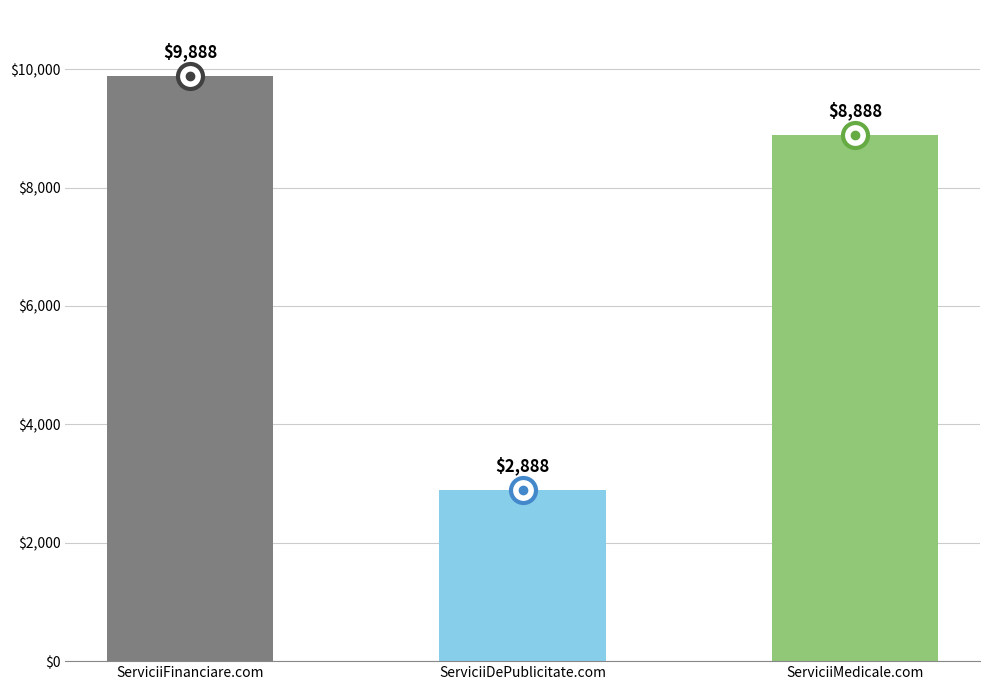

Which label corresponds to the largest value in the chart?

ServiciiFinanciare.com